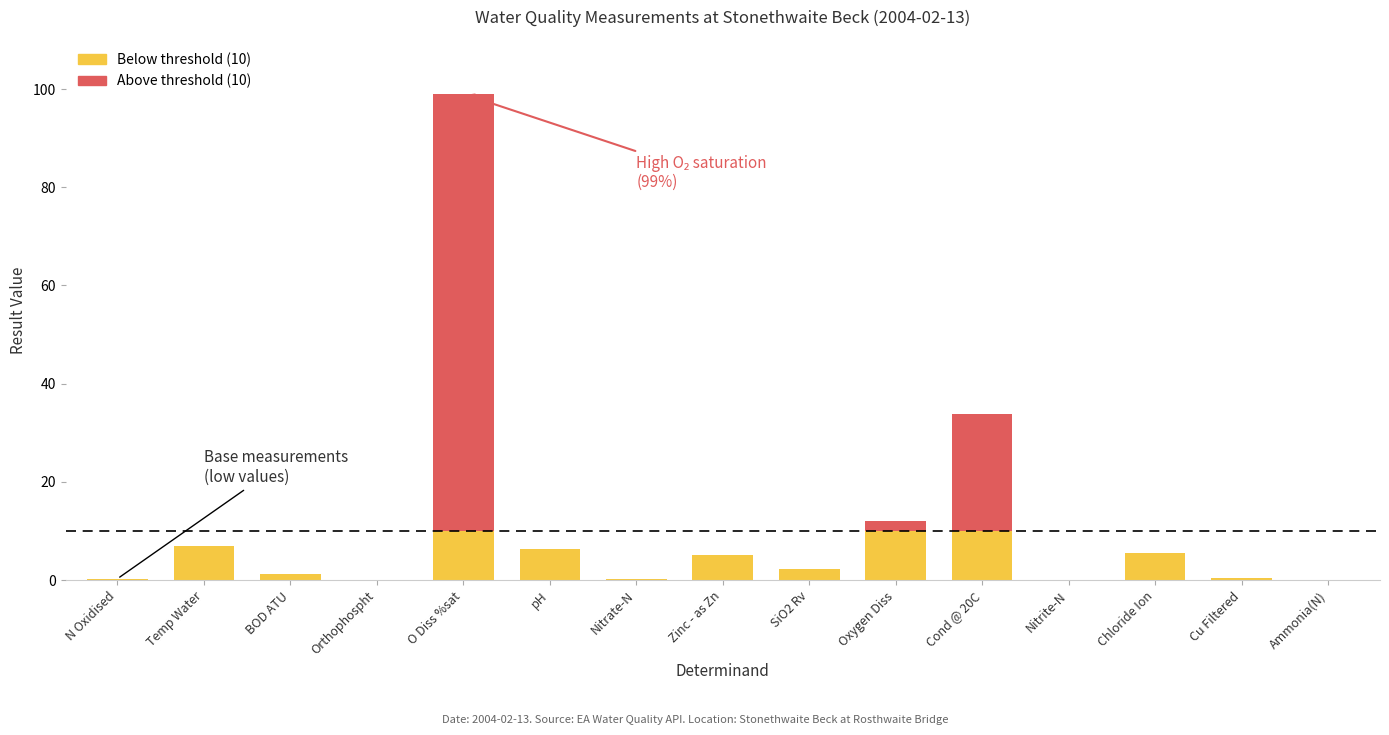

Reading right to left, what are all the values shown in this chart?

0.0	0.5	5.5	0.0	33.9	12.1	2.2	5.1	0.3	6.4	99.0	0.0	1.3	6.9	0.3